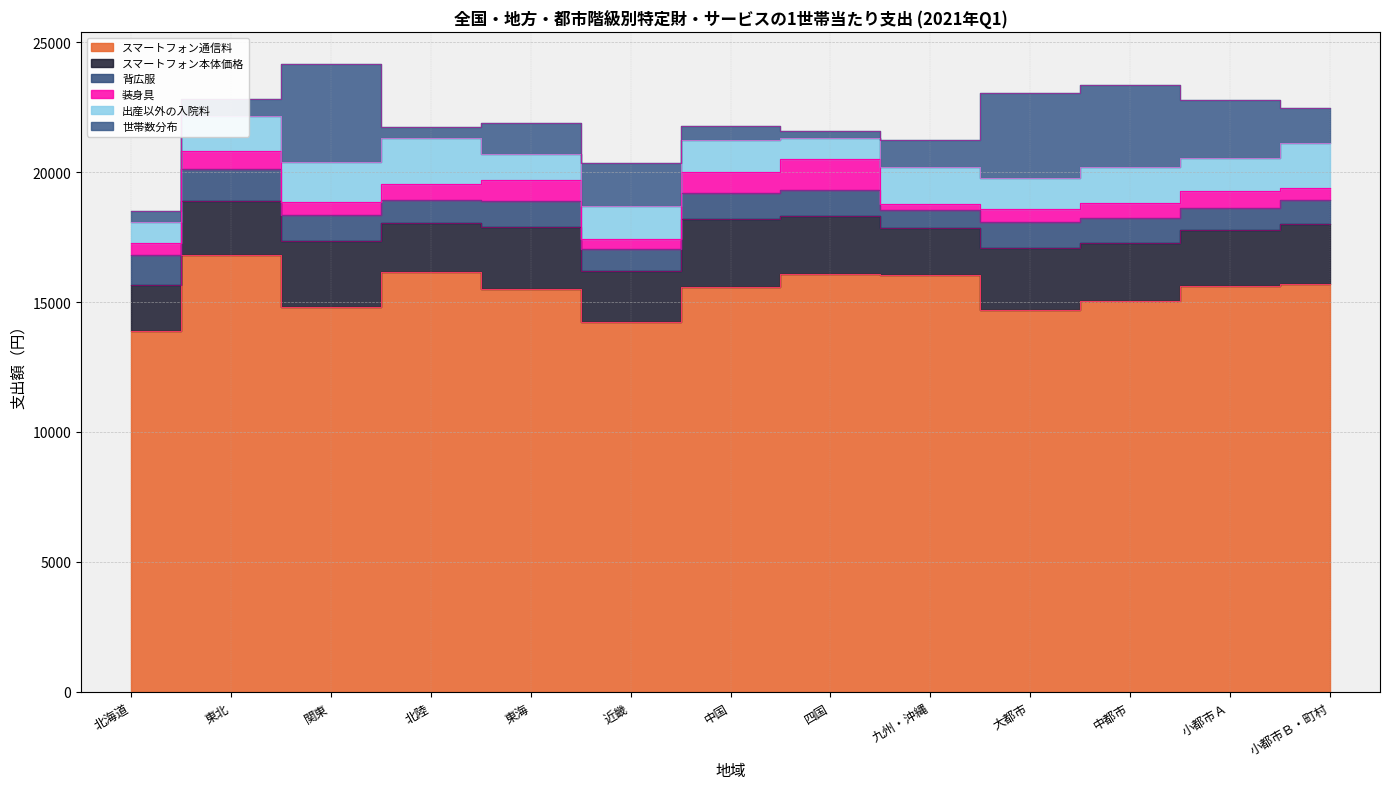

What are all the series names shown in the legend?

スマートフォン通信料, スマートフォン本体価格, 背広服, 装身具, 出産以外の入院料, 世帯数分布